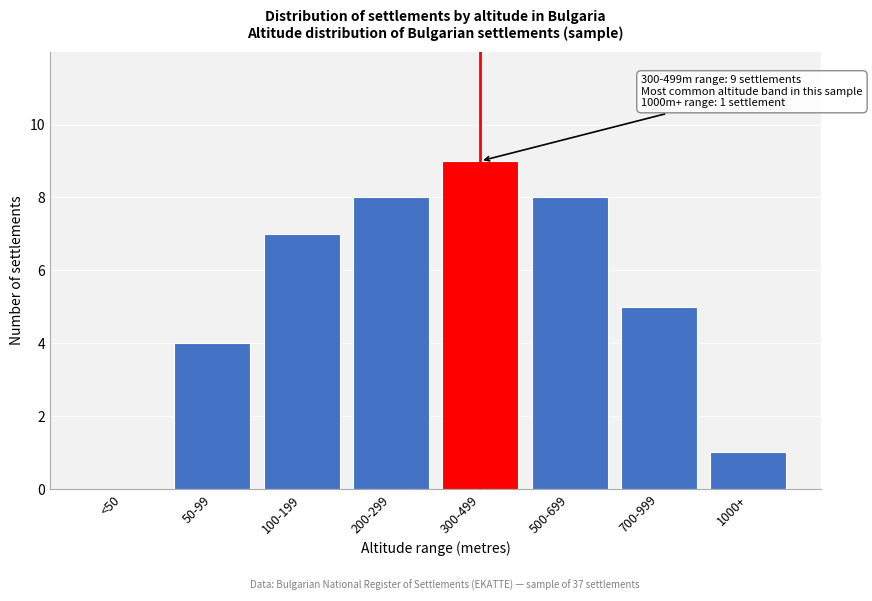

Reading left to right, transcribe all the data shown in this chart.

<50=0	50-99=4	100-199=7	200-299=8	300-499=9	500-699=8	700-999=5	1000+=1